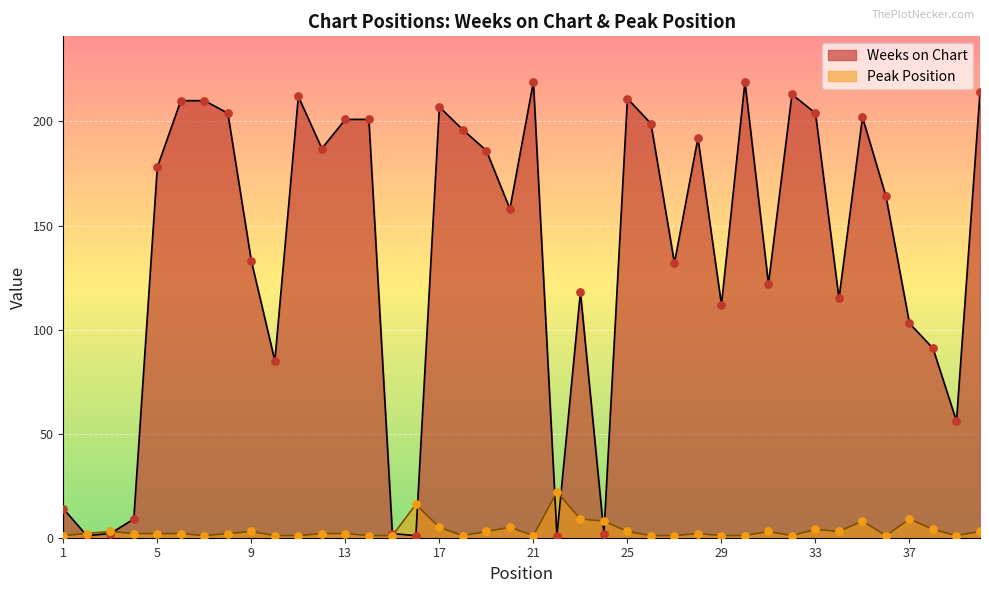

Which series has the largest Y range (max minus min)?

Weeks on Chart